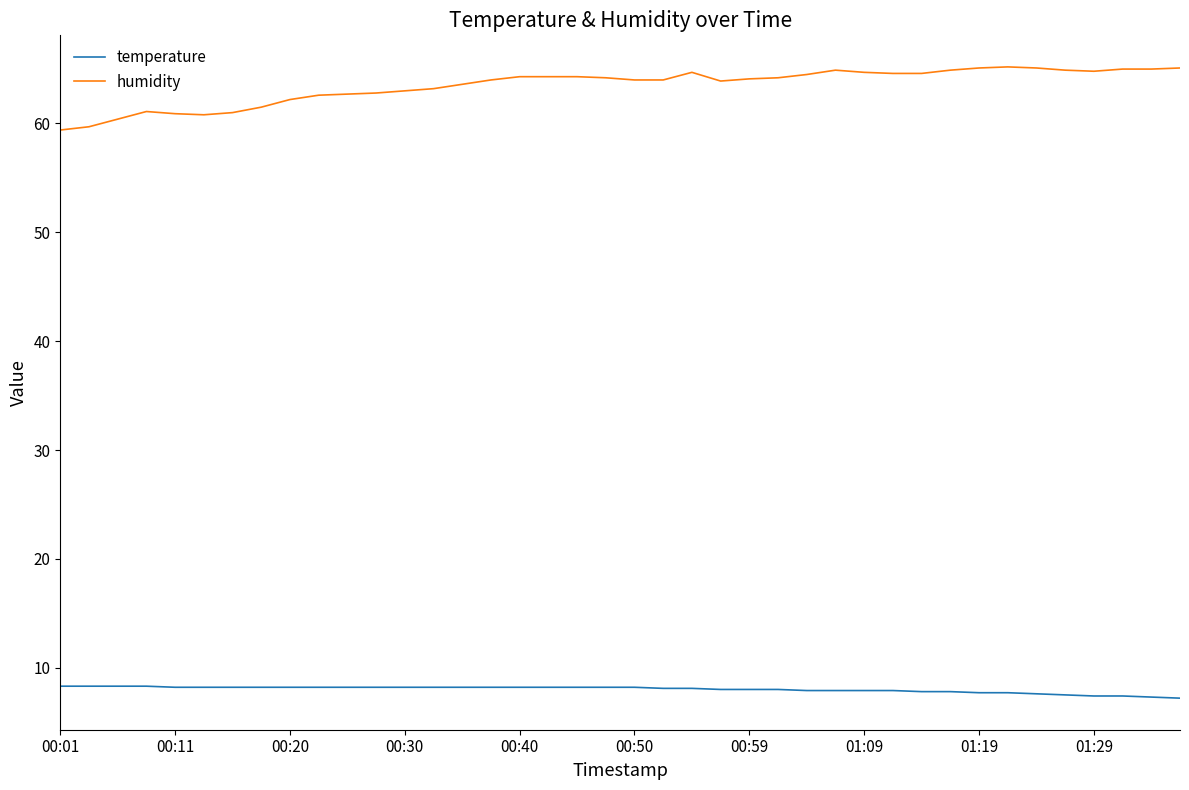

What is the smallest value displayed?

7.2